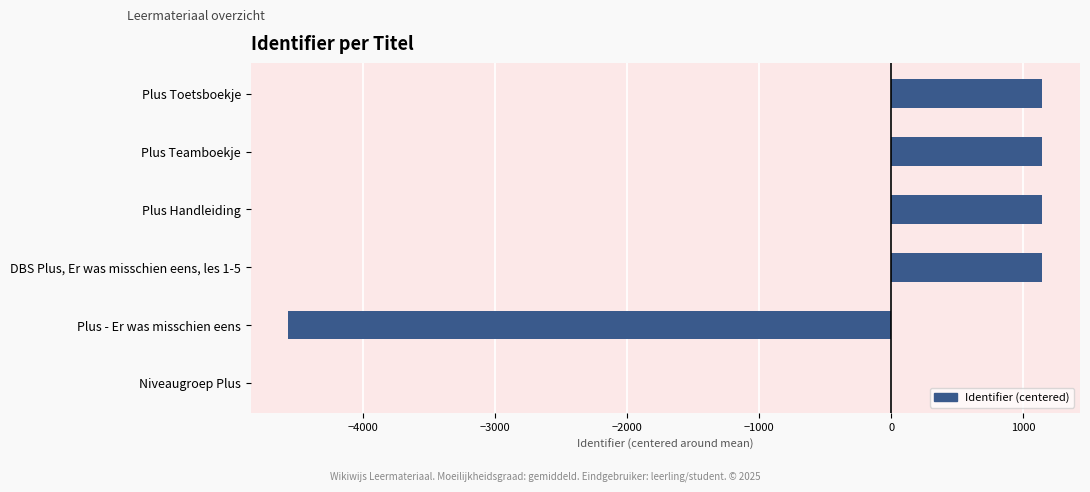

Where is the data nearest to the value -1710?

Niveaugroep Plus